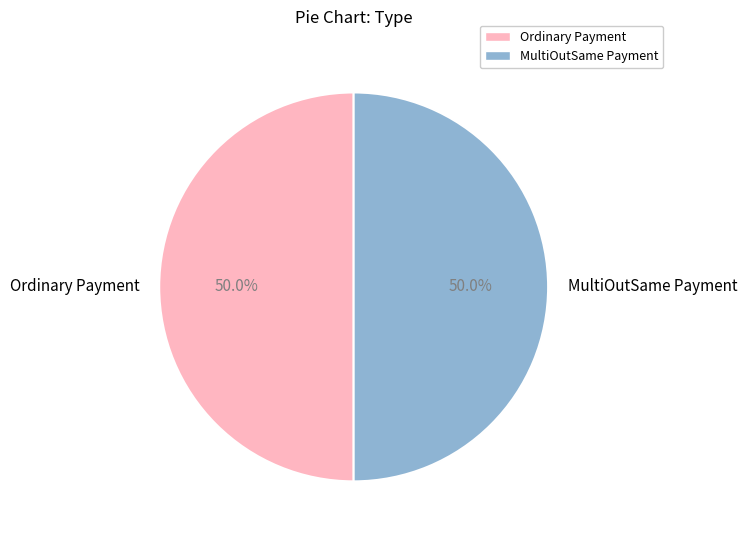

What is the total percentage of Ordinary Payment and MultiOutSame Payment?

100.0%